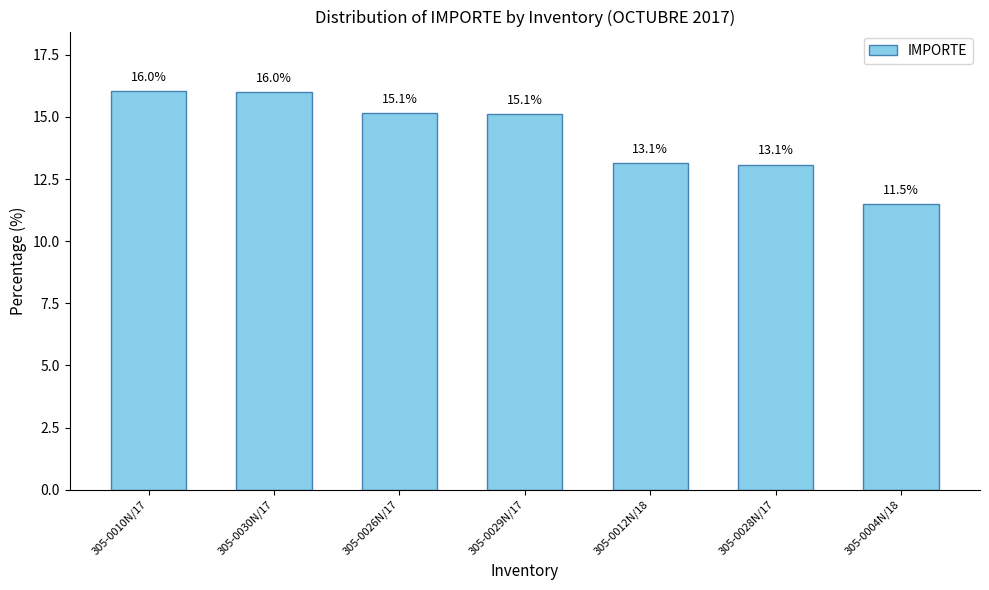

What is the greatest value displayed?

16.0